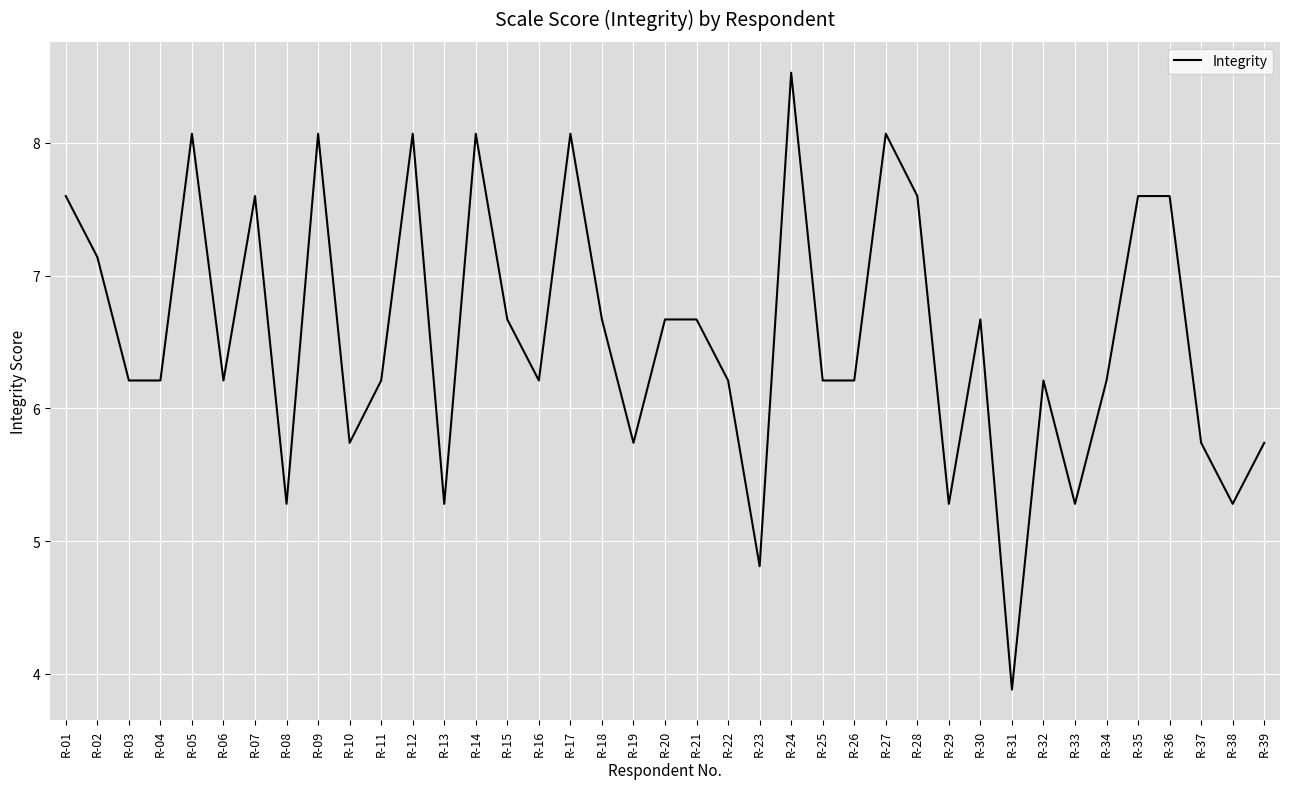

How many lines are shown in the chart?

1